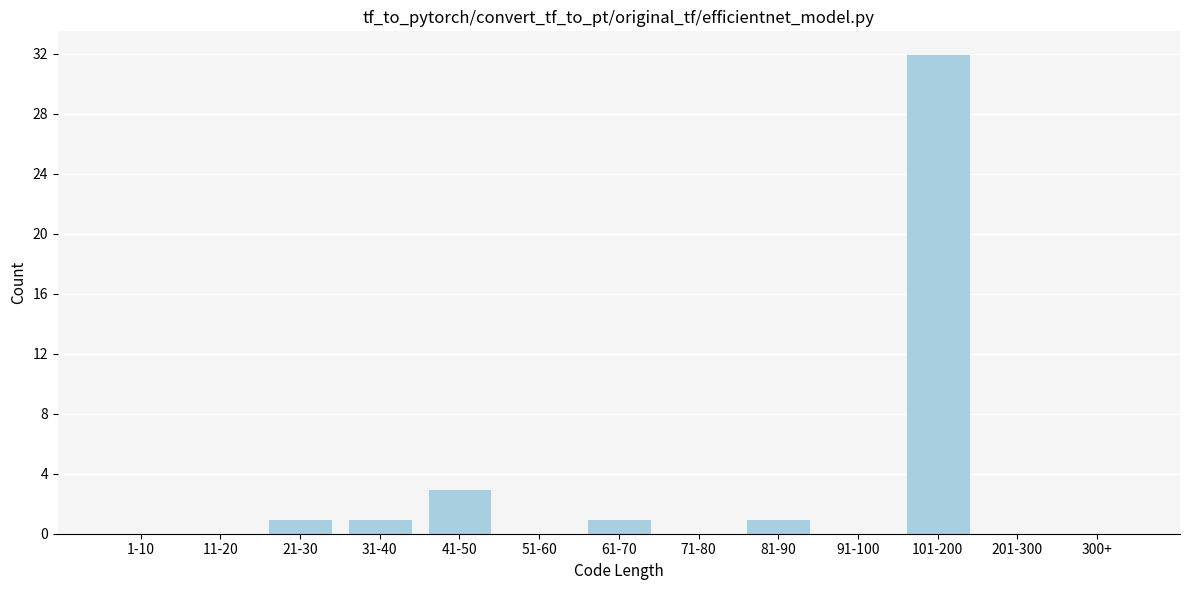

Reading left to right, transcribe all the data shown in this chart.

1-10=0	11-20=0	21-30=1	31-40=1	41-50=3	51-60=0	61-70=1	71-80=0	81-90=1	91-100=0	101-200=32	201-300=0	300+=0